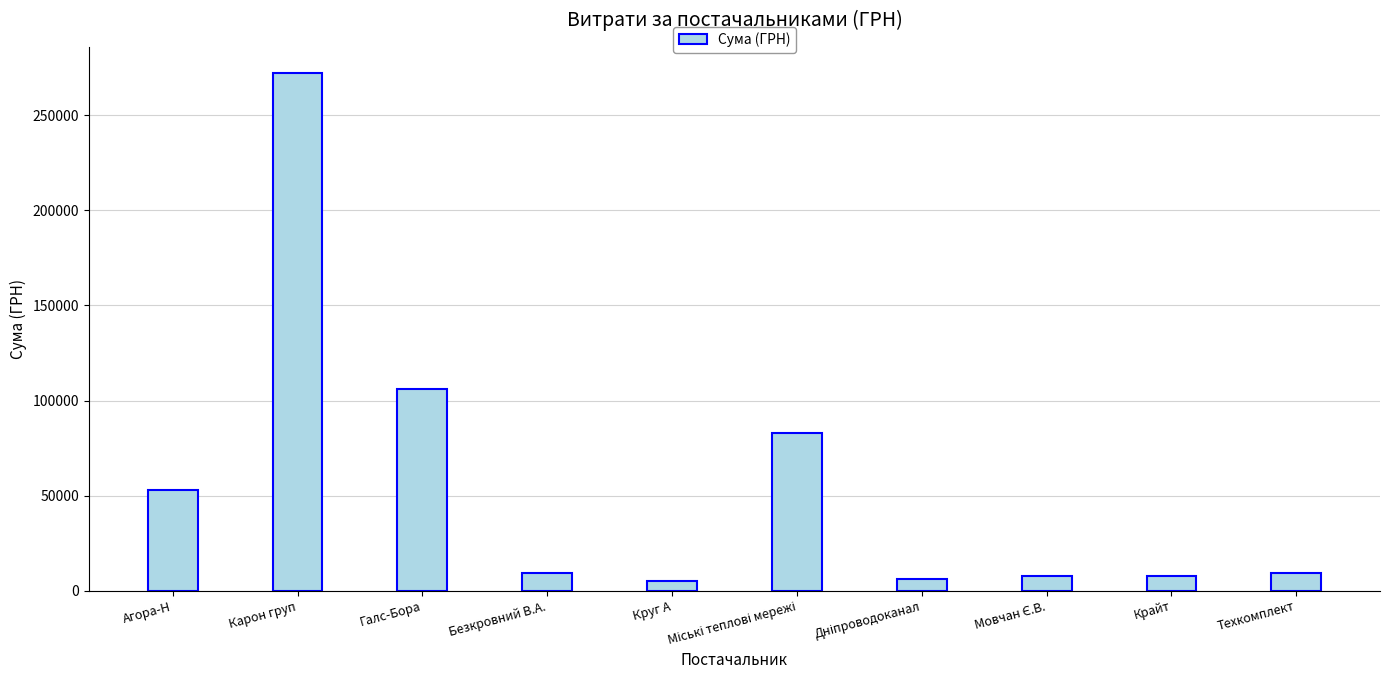

What is the change in value from Карон груп to Крайт?

-264691.4